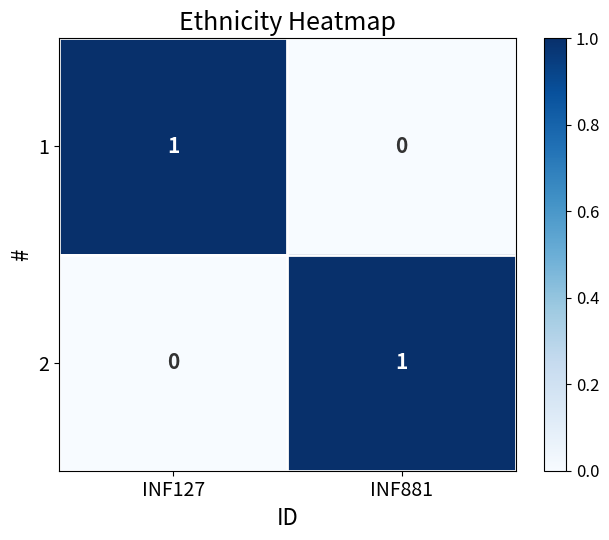

How many series are shown in this chart?

2